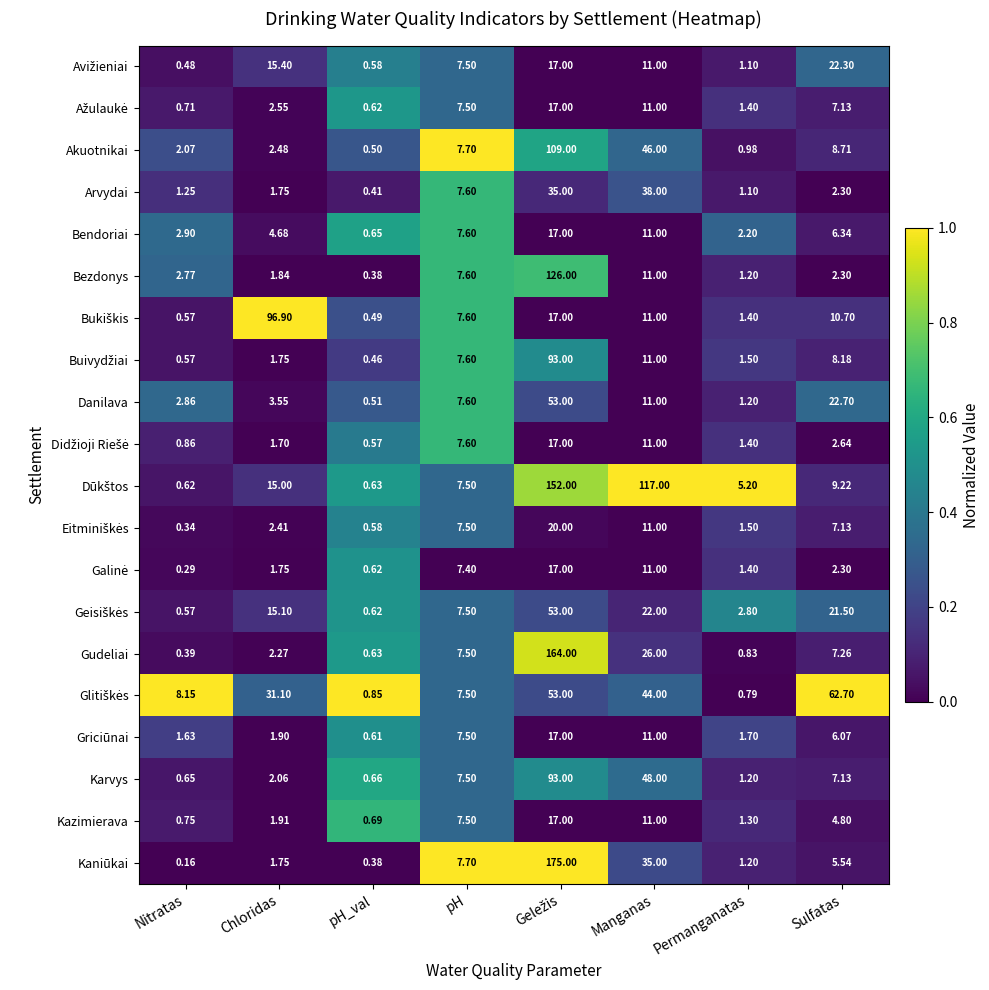

Which category has the lowest value in the Gudeliai series?

Nitratas